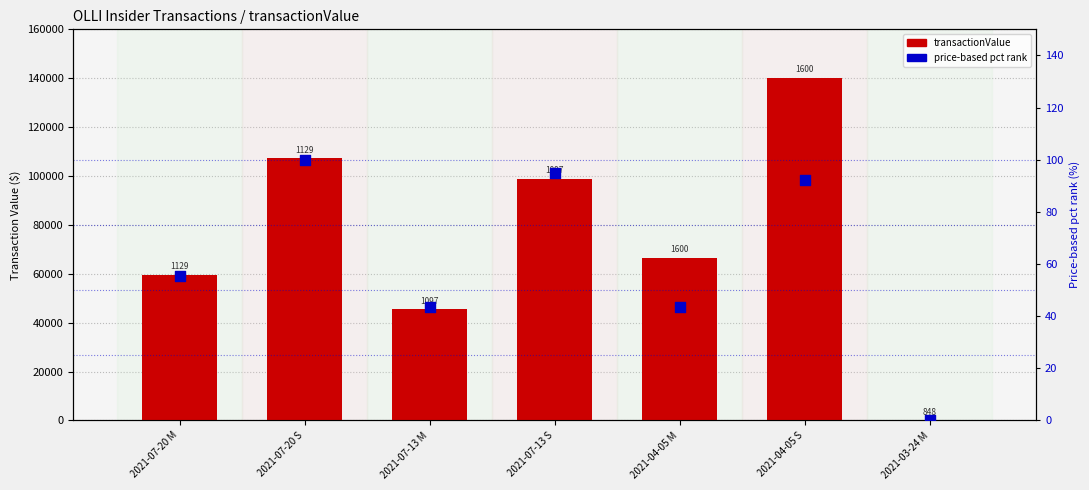

Which series reaches the minimum Y coordinate?

transactionValue